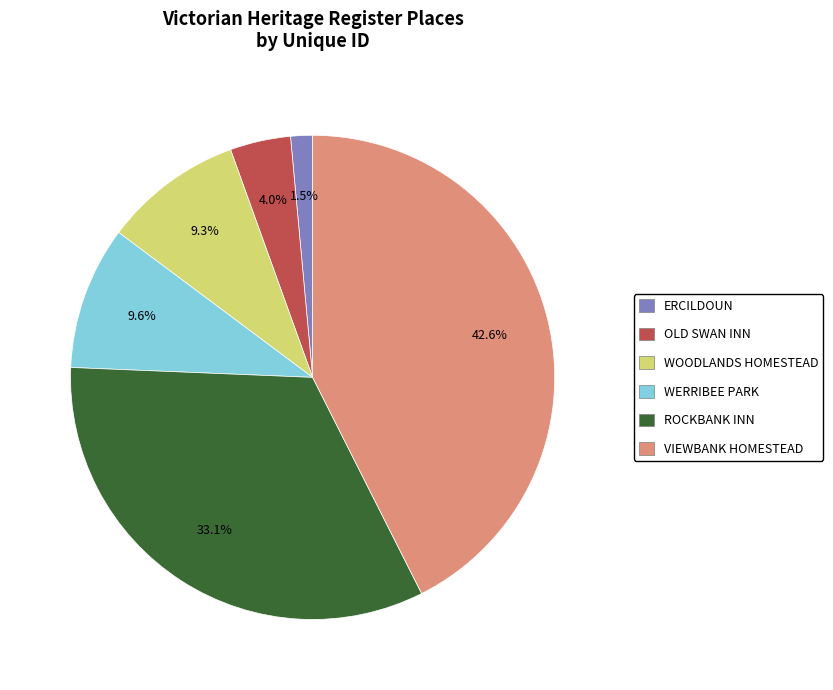

Is there any slice that represents more than half of the pie?

No